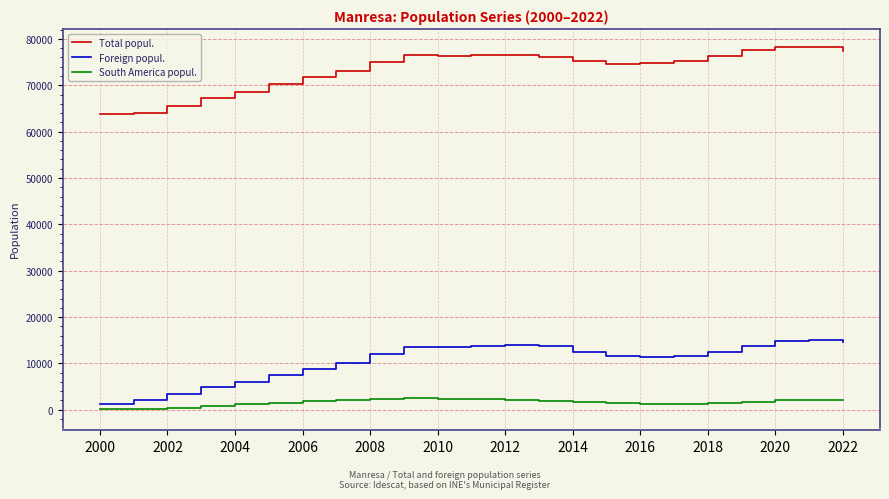

What is the difference between the maximum and minimum values in the Foreign popul. series?

13737